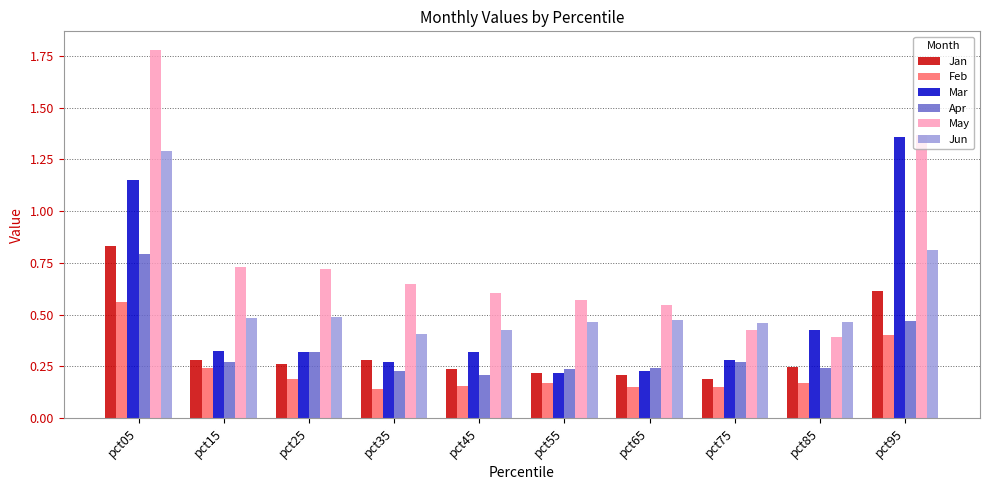

What are all the series names shown in the legend?

Jan, Feb, Mar, Apr, May, Jun